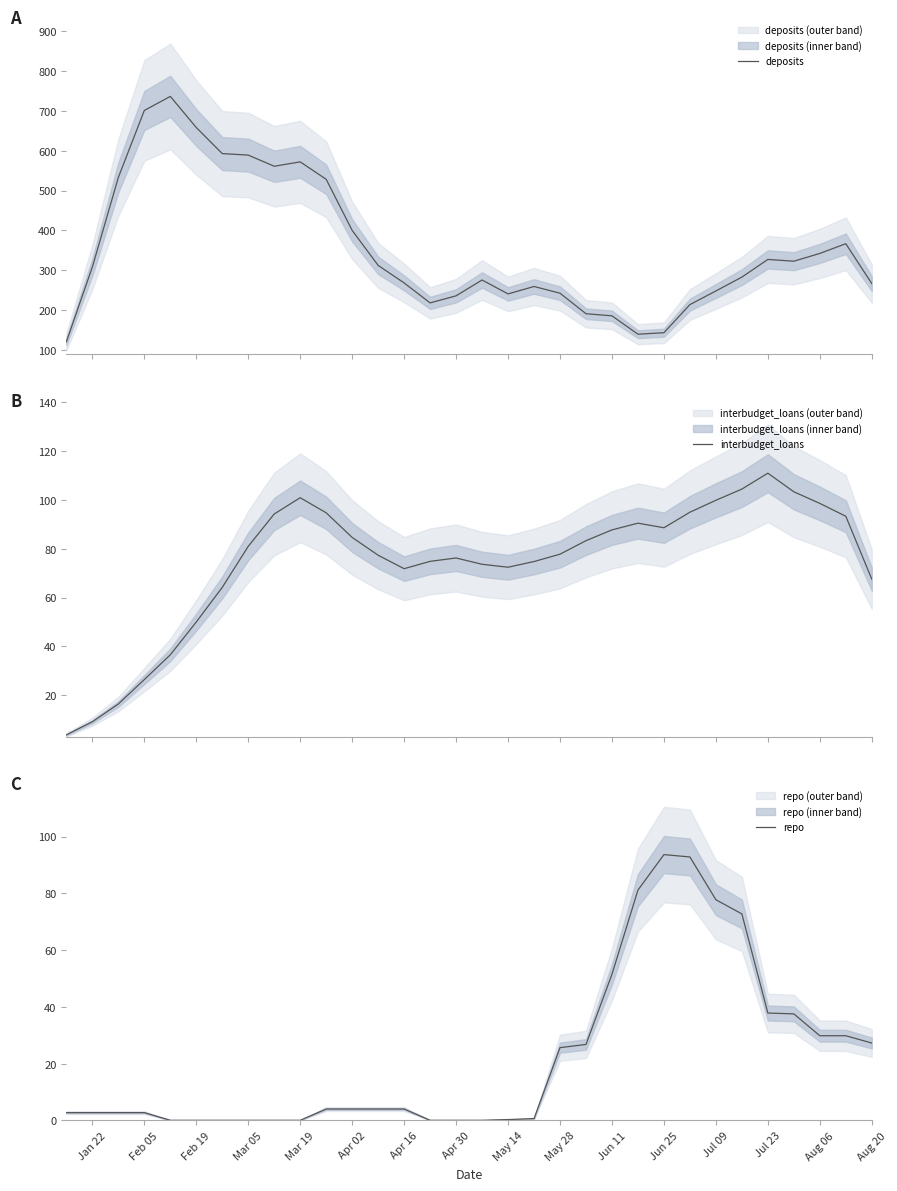

What is the maximum value for interbudget_loans?

110.8